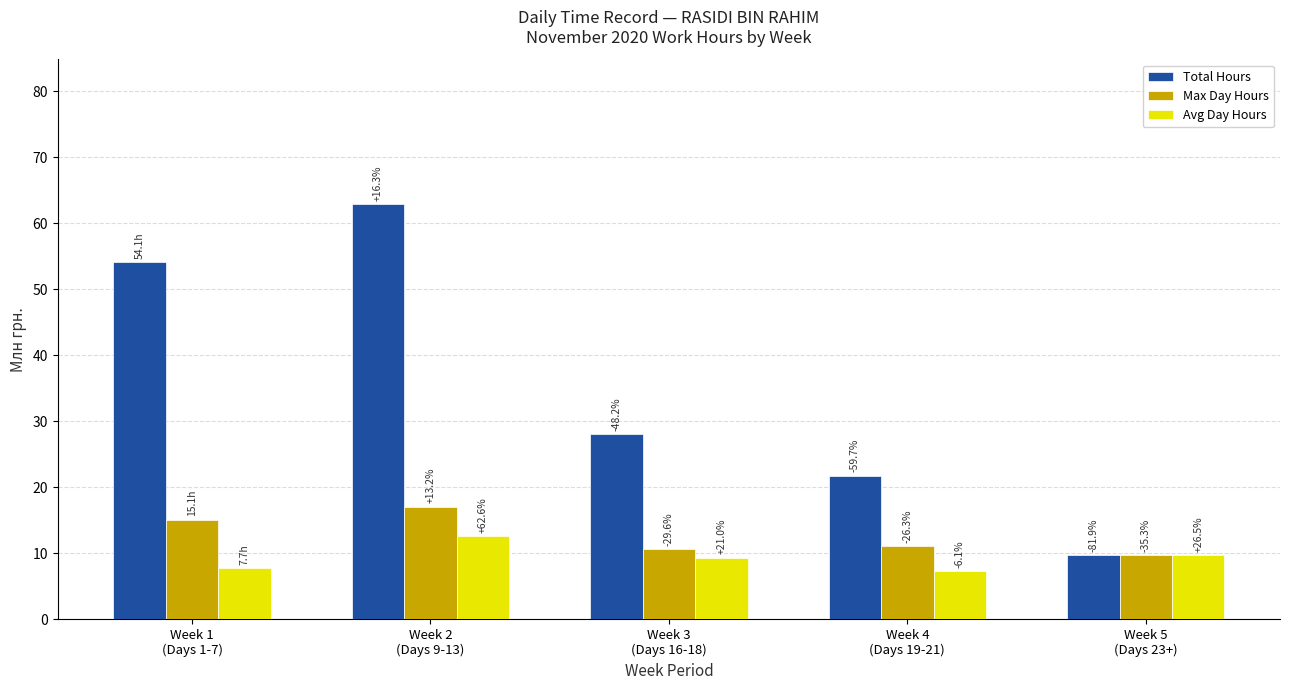

The value of Total Hours at Week 3
(Days 16-18) is 28.0. True or false?

True